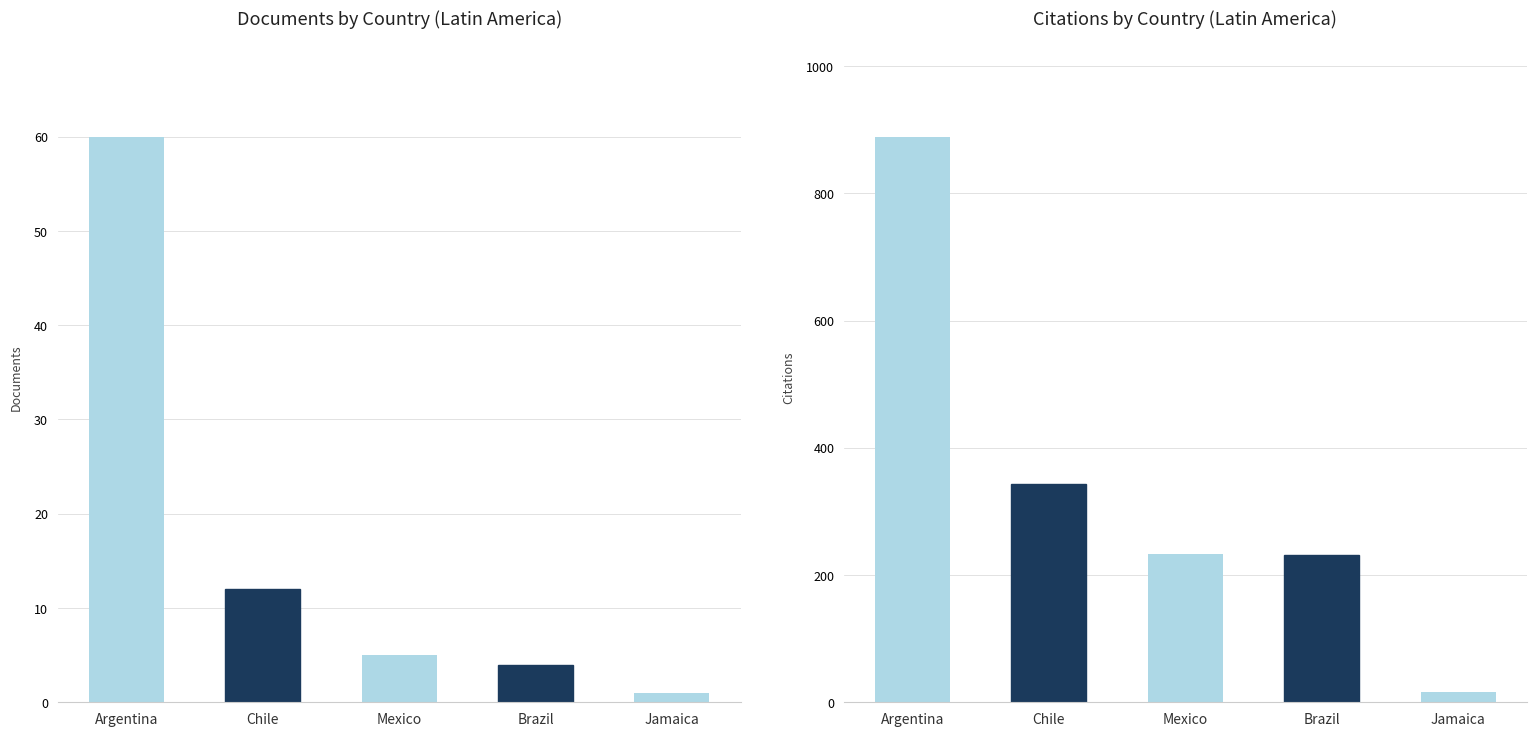

Between Jamaica and Mexico, which is larger?

Mexico